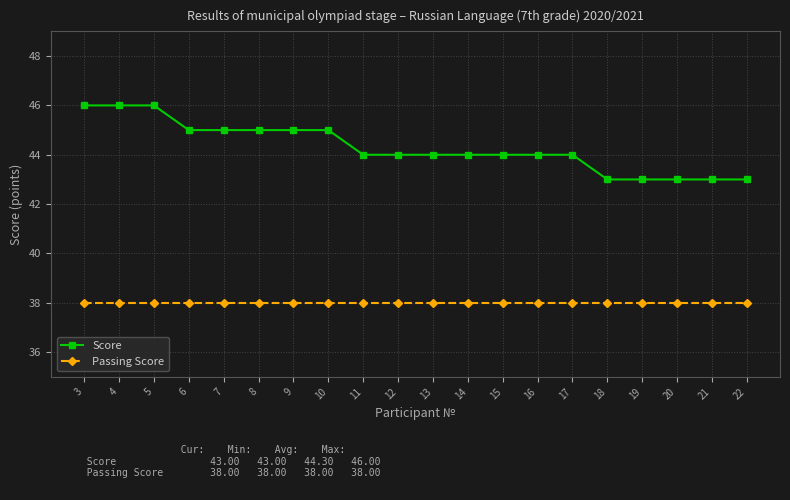

What is the difference between the second highest and second lowest values in the Score series?

3